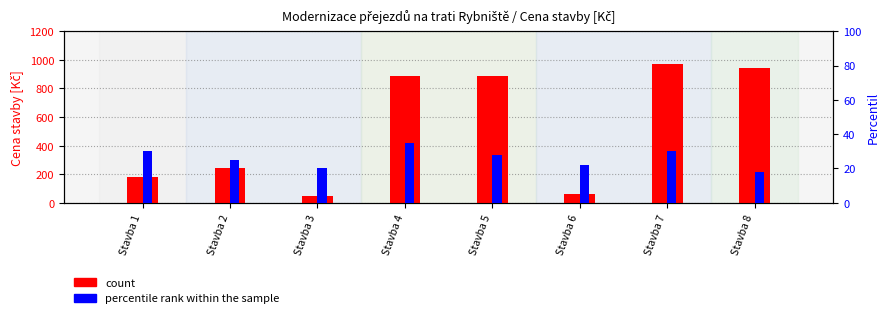

The value of count at Stavba 1 is 180. True or false?

True